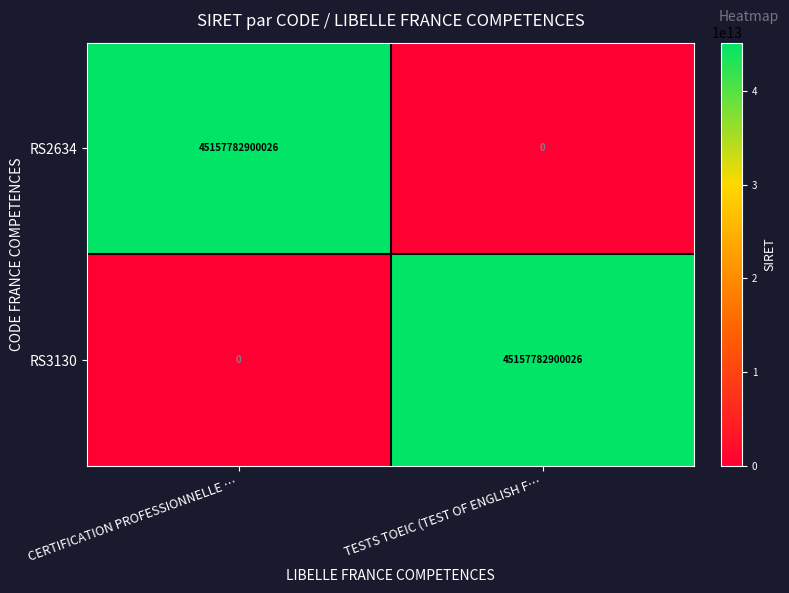

What is the average value of the RS3130 series?

22578891450013